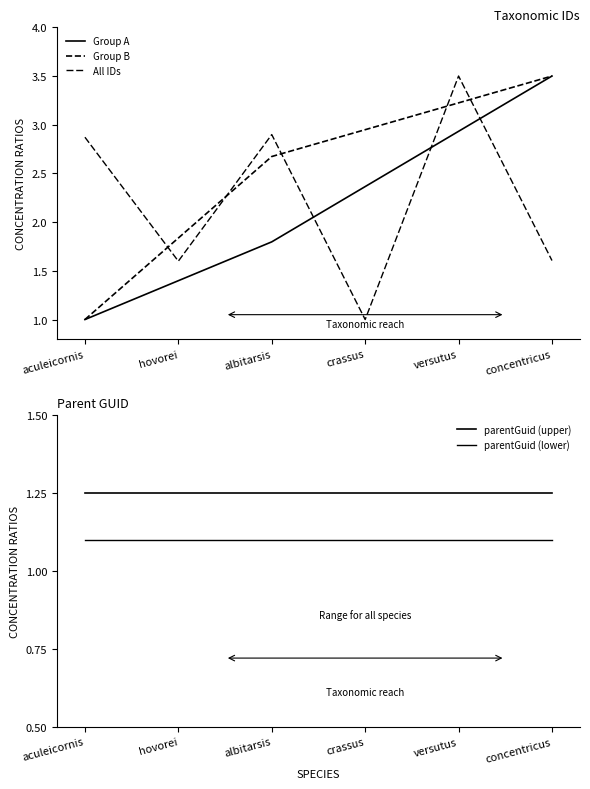

Is it true that the value at concentricus is 2.4?

False